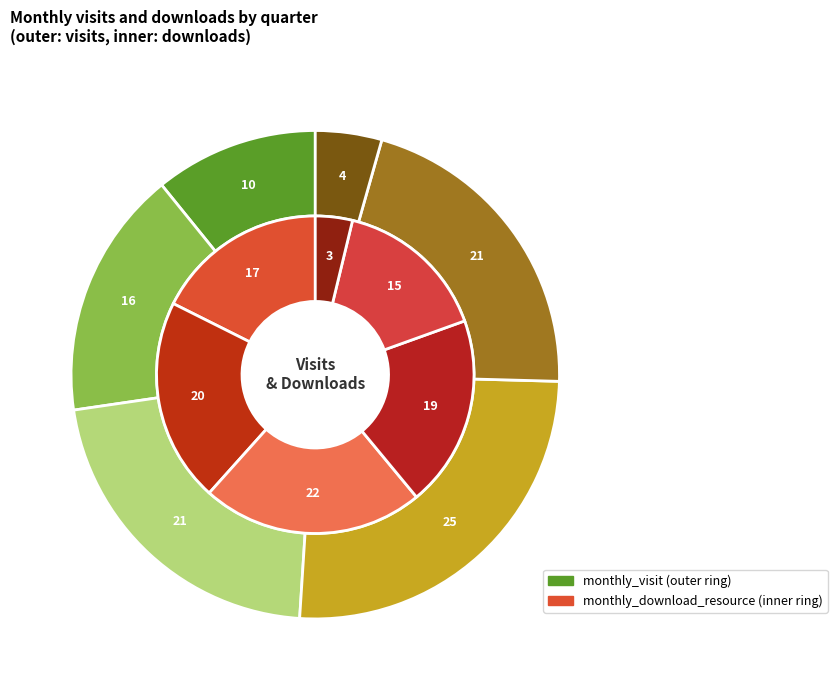

Is it true that 2023-07 is 18% of the pie?

False